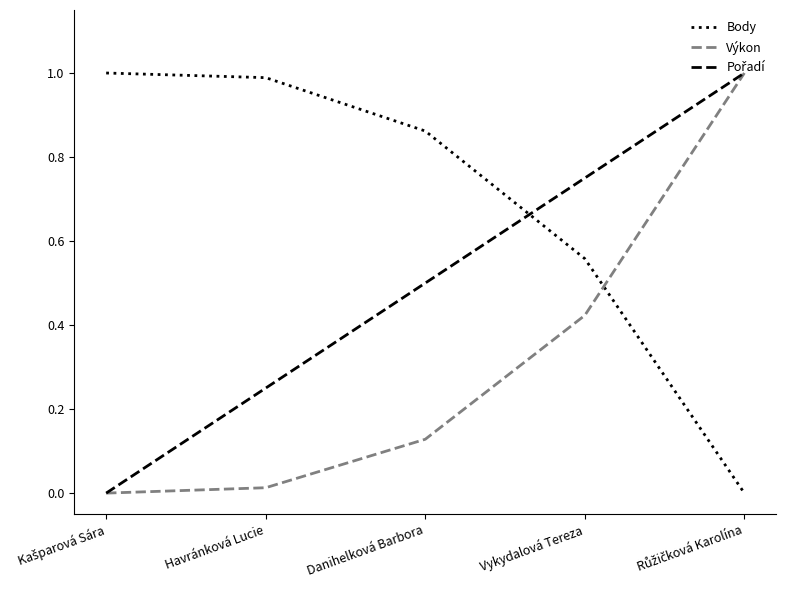

True or false: Body and Výkon intersect in this chart.

True